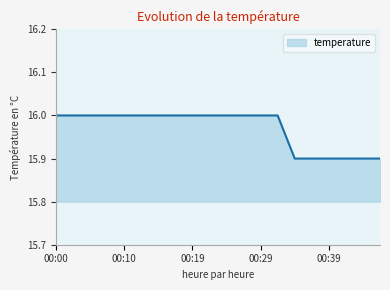

Does the chart display data point markers on the line(s)?

No